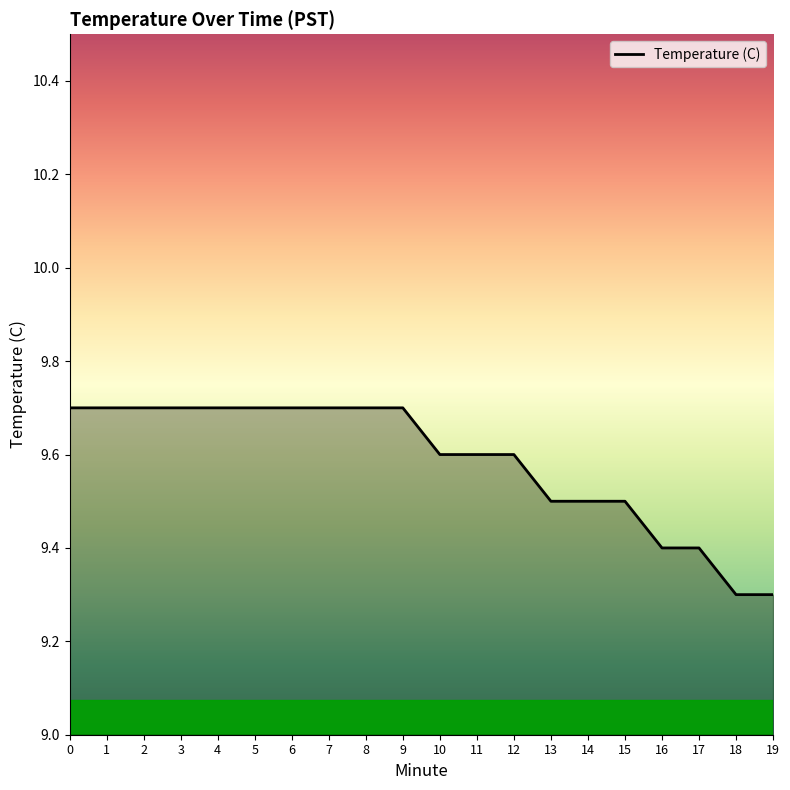

What is the change in value from 2 to 18?

-0.4